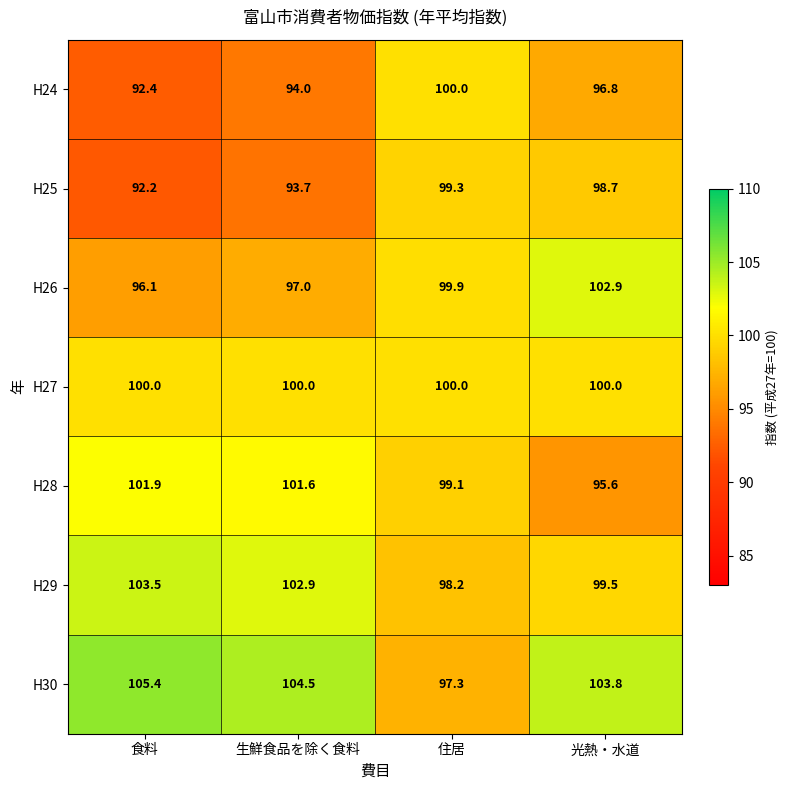

Rank the series at 食料 from highest to lowest value.

H30, H29, H28, H27, H26, H24, H25